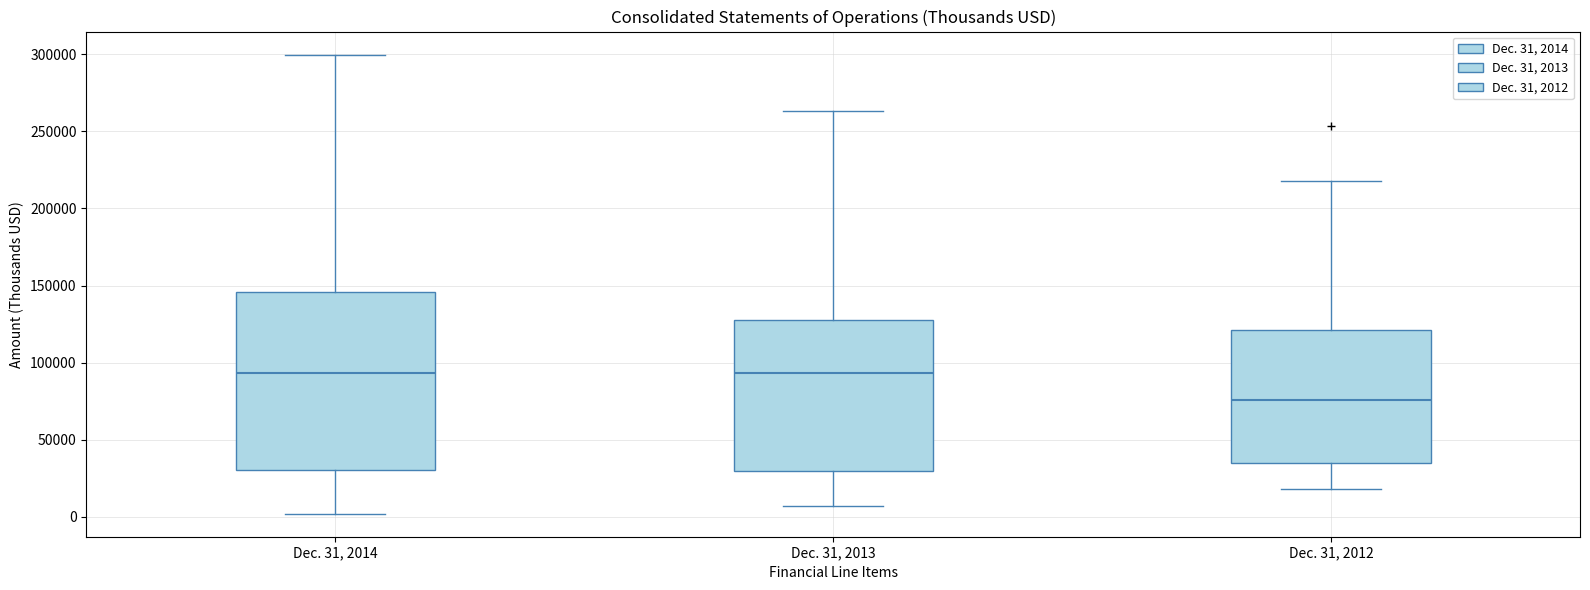

Where does the lower whisker of the box for Dec. 31, 2013 end on the y-axis? The values are not printed on the chart, so give them approximately, as read against the axis.

5000